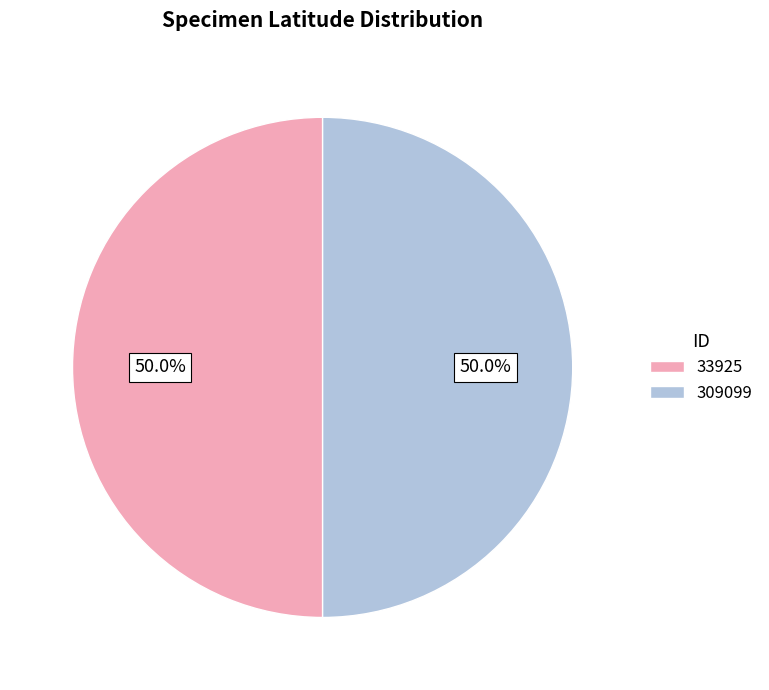

What portion of the pie excludes 309099?

50.0%